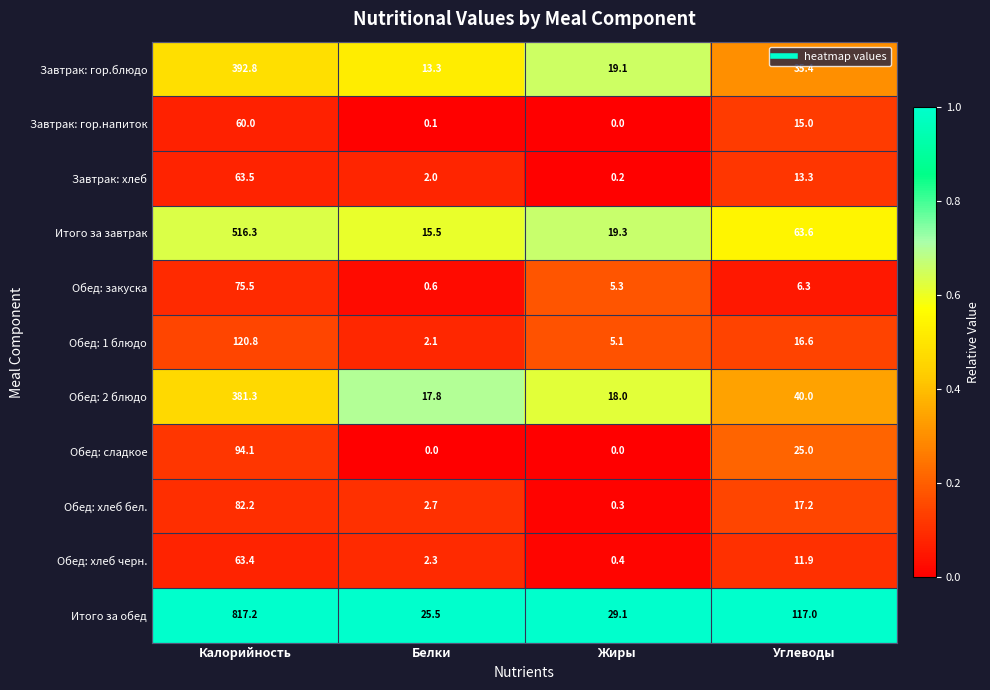

What is the total value across all series at Жиры?

96.8